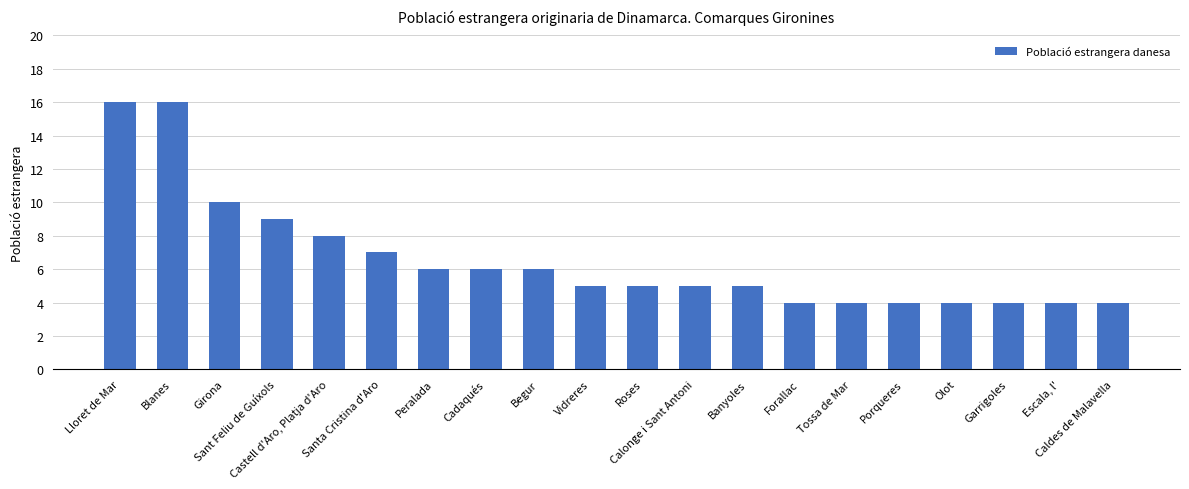

What is the value of the 15th bar from the left?

4